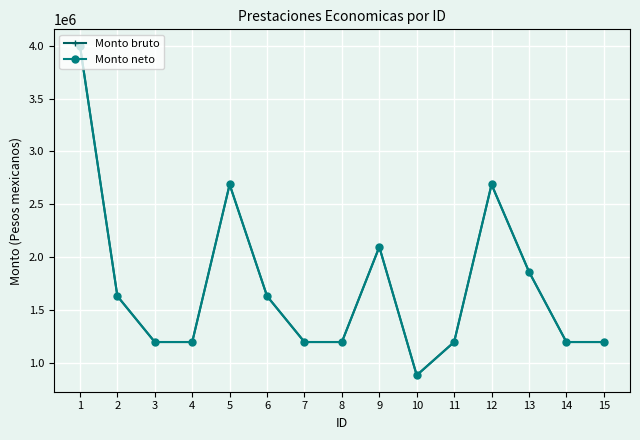

What is the minimum value shown in the chart?

884080